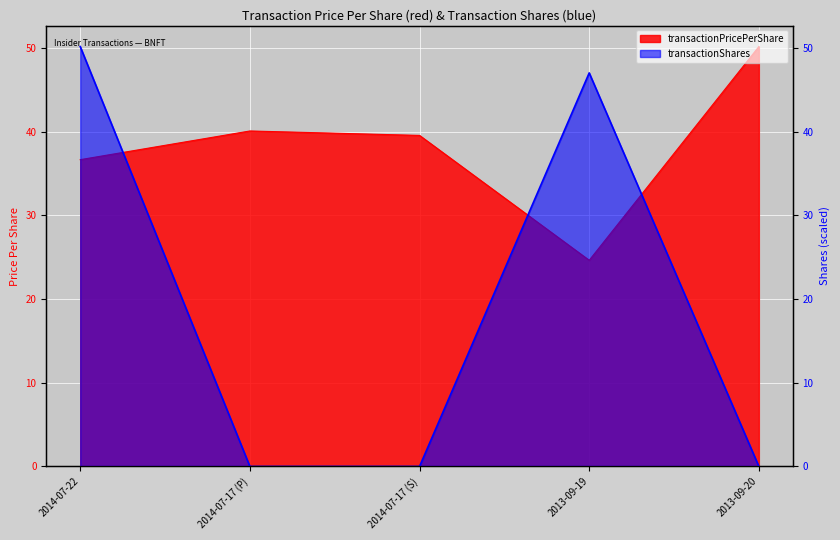

What is the value of the transactionPricePerShare point at the 1st from the left?

36.7